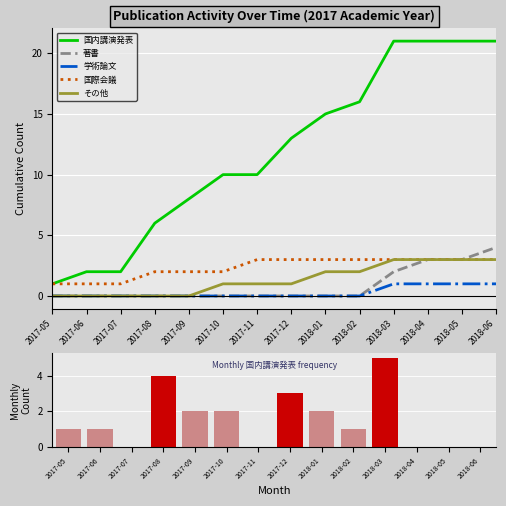

Is it true that 著書 equals 0 at 2017-10?

True